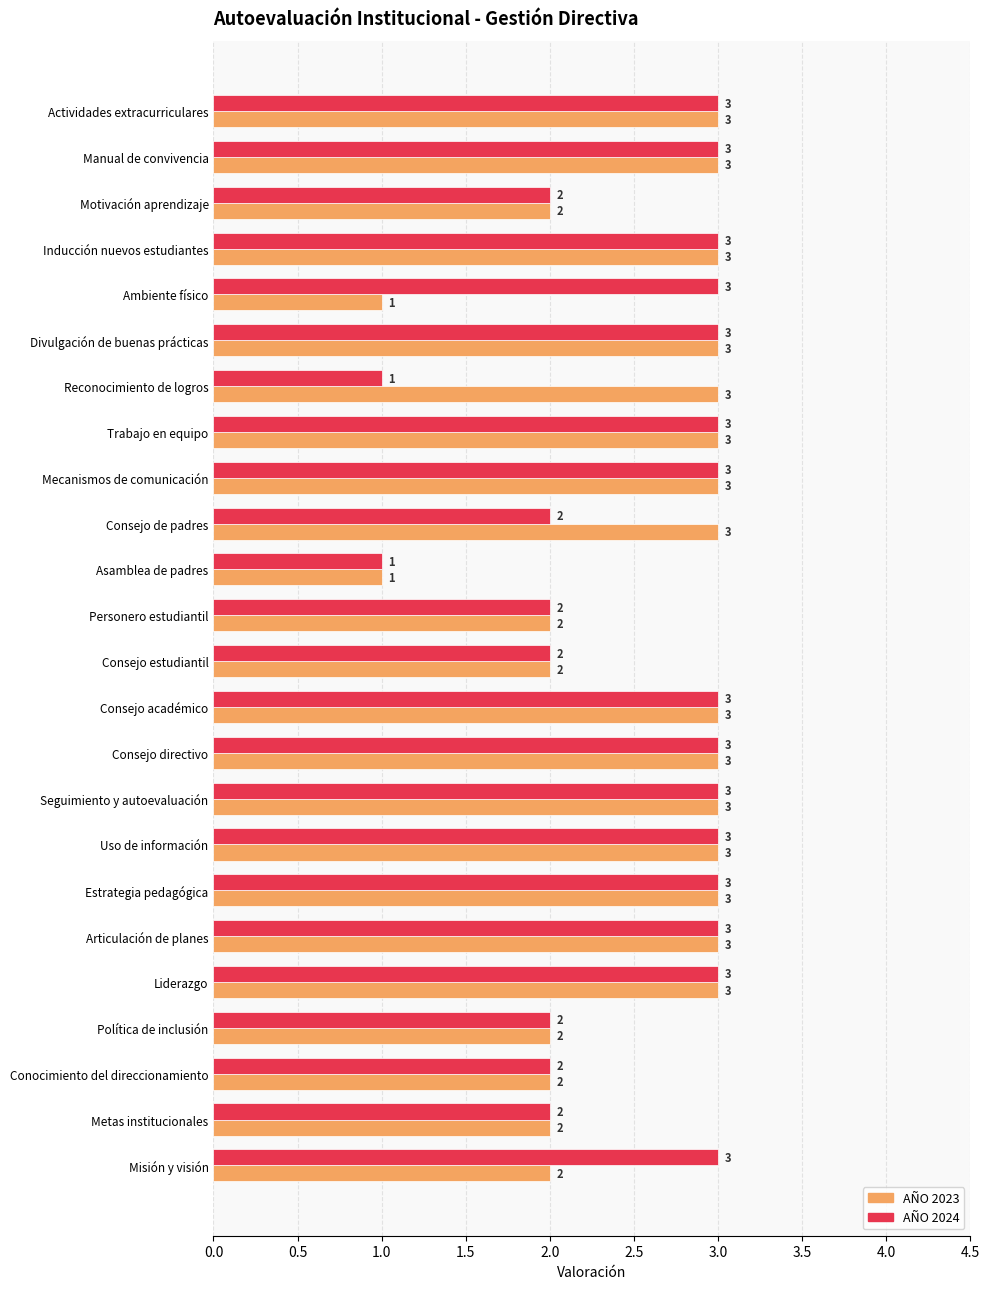

What is the maximum value shown in the chart?

3